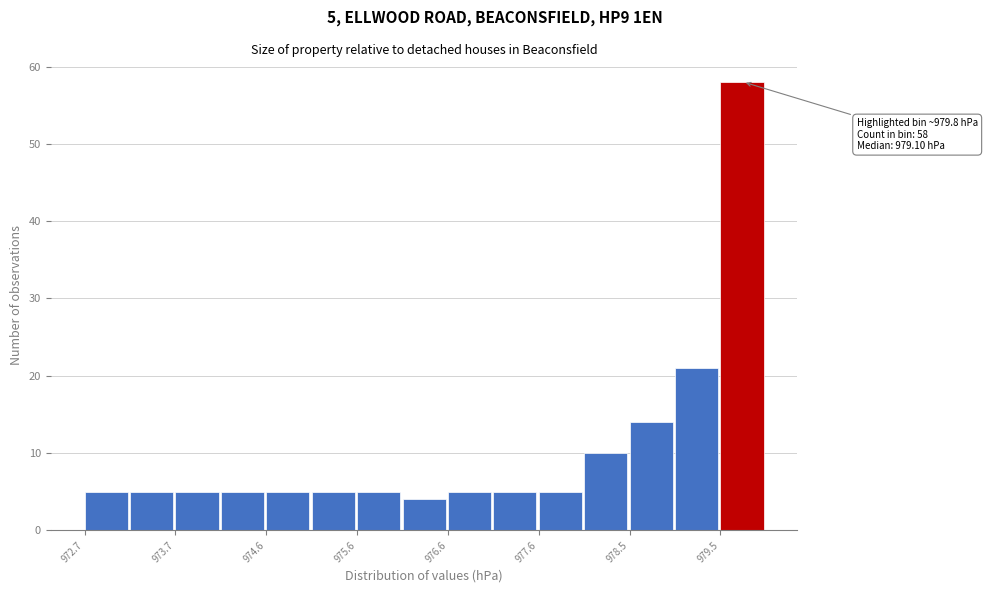

Over which range of the x-axis is the bar tallest?

979.5 to 980.0